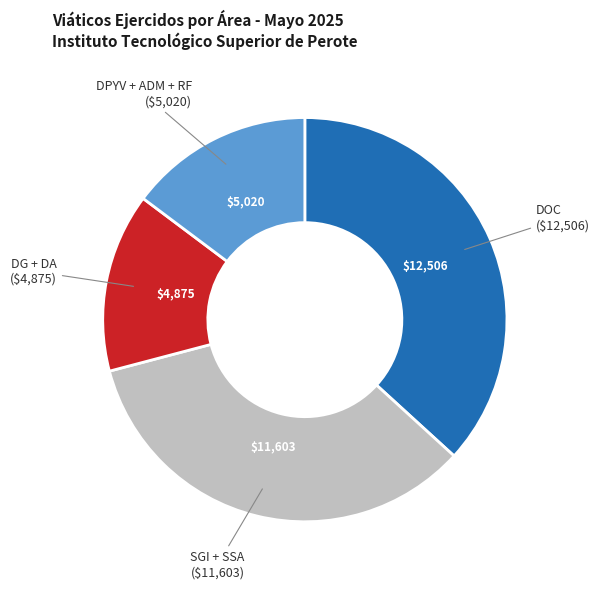

Is there a majority slice in this chart?

No